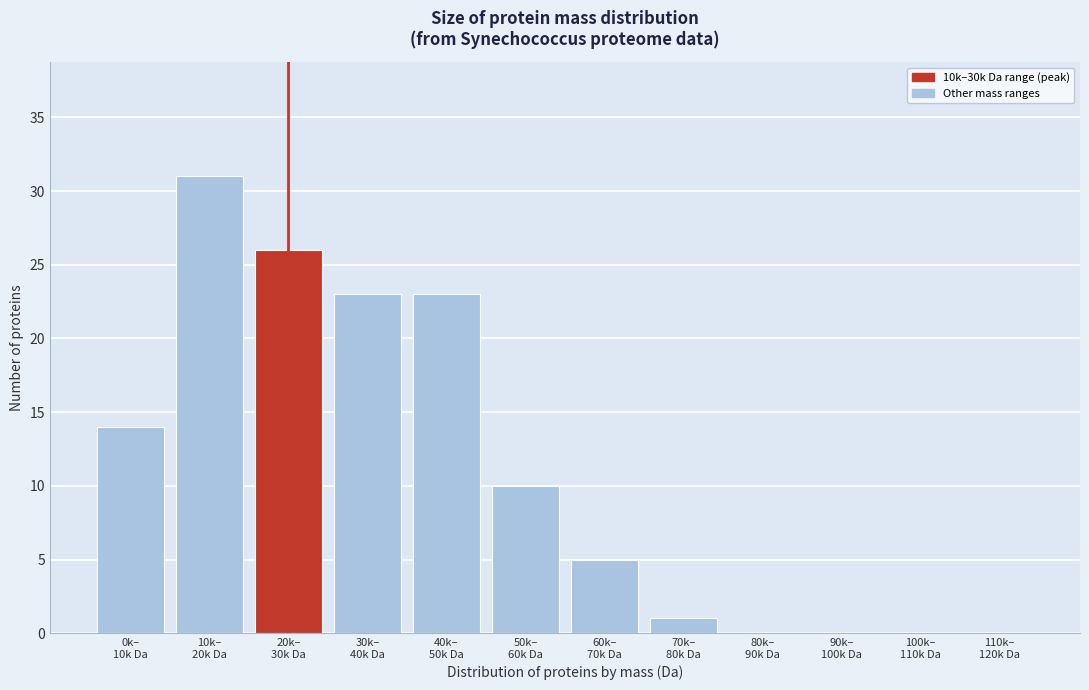

What is the sum of all values?

133